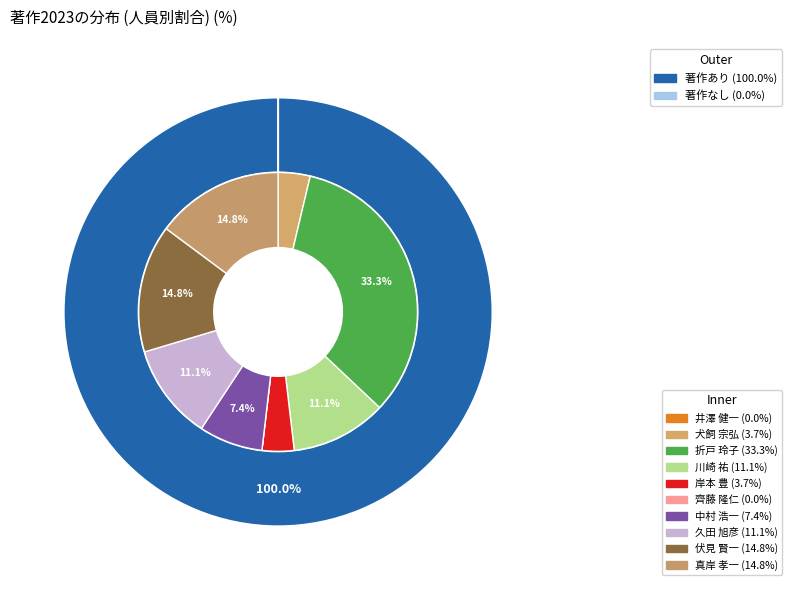

How many slices are in this pie chart?

10